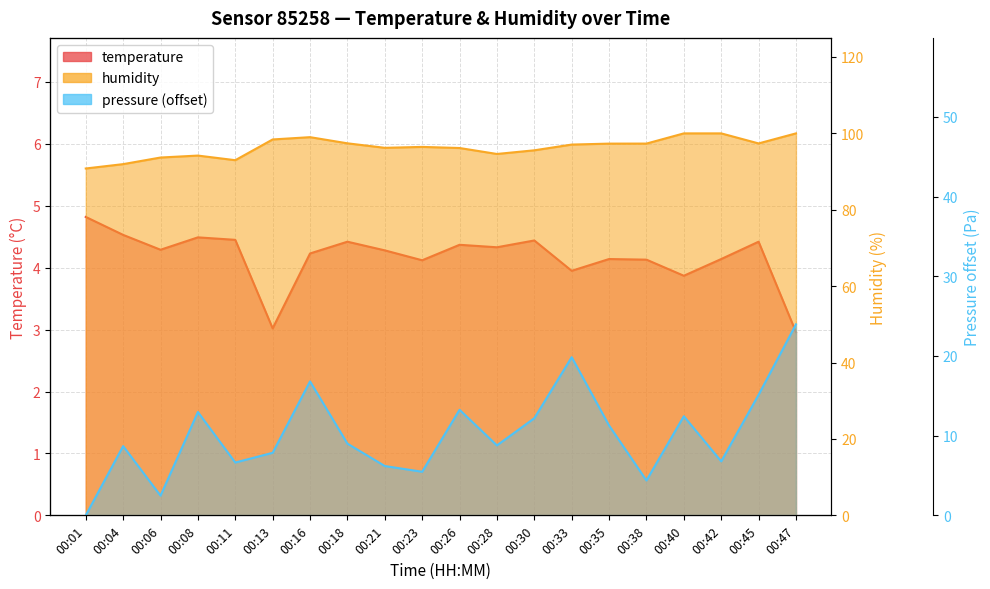

True or false: humidity and pressure_scaled intersect in this chart.

False